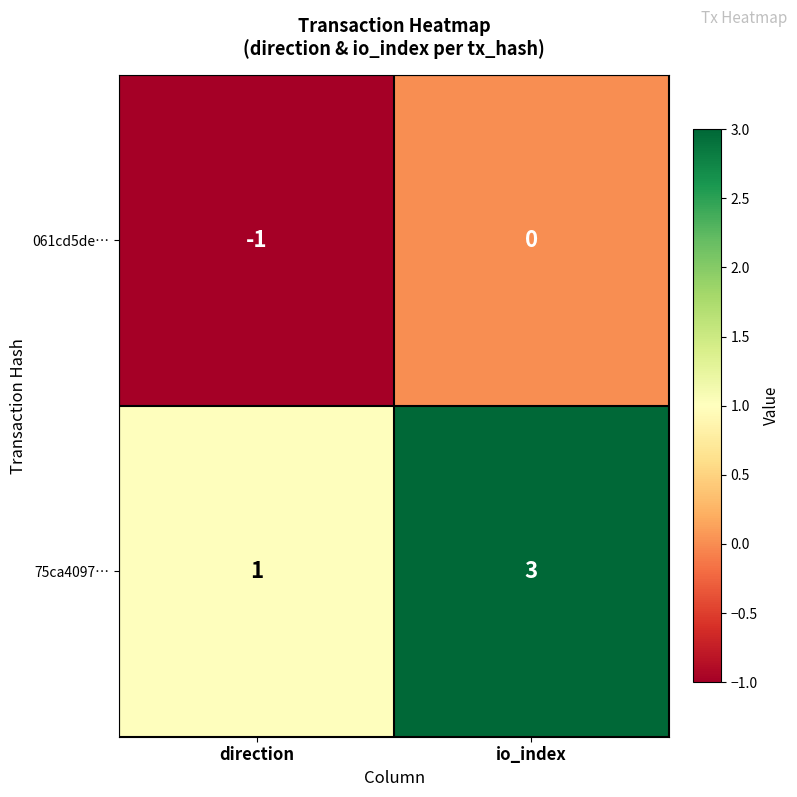

At which category is the sum across all series the highest?

io_index